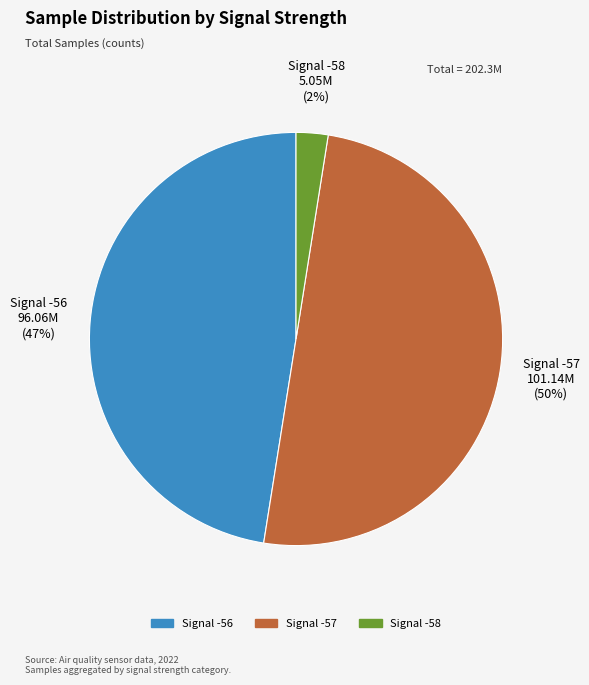

To the nearest percent, what is the average slice percentage?

33%